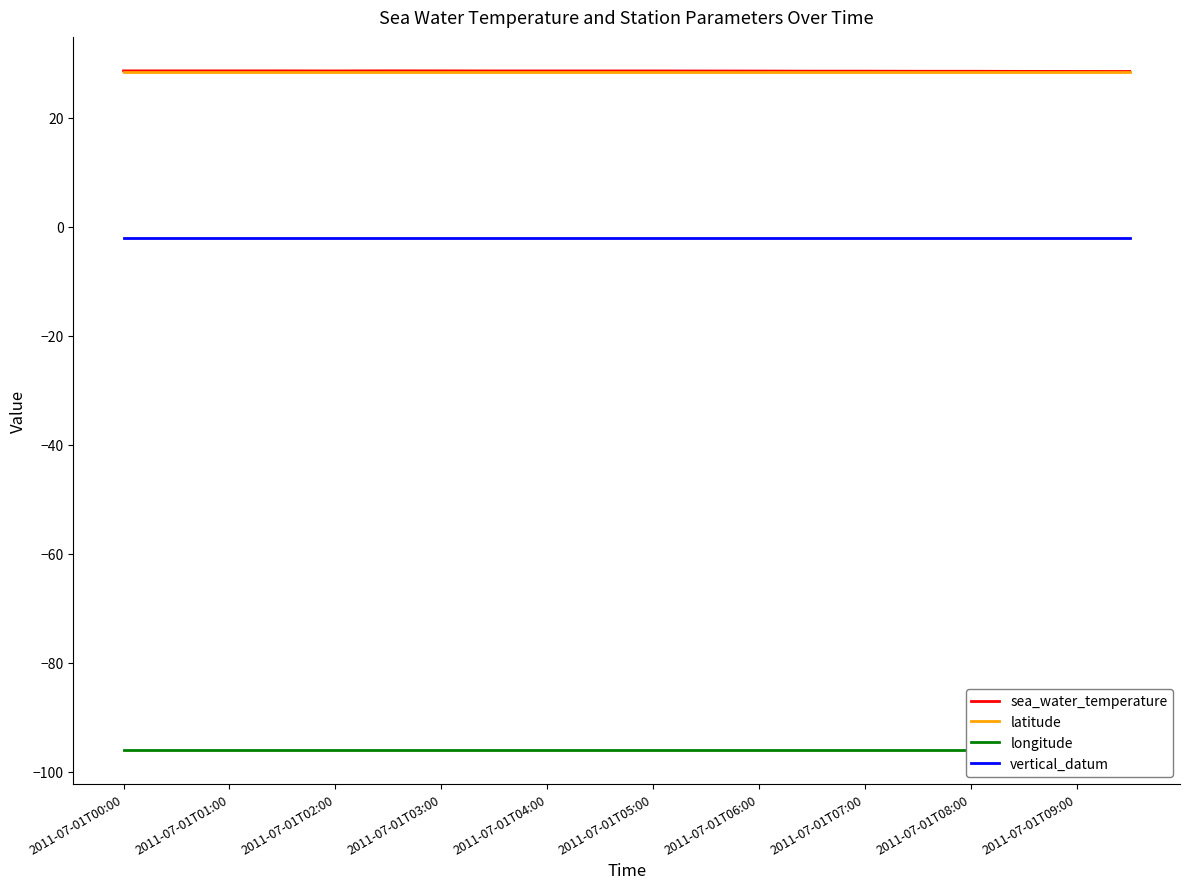

The latitude series shows 28.4 at 2011-07-01T04:00. True or false?

True